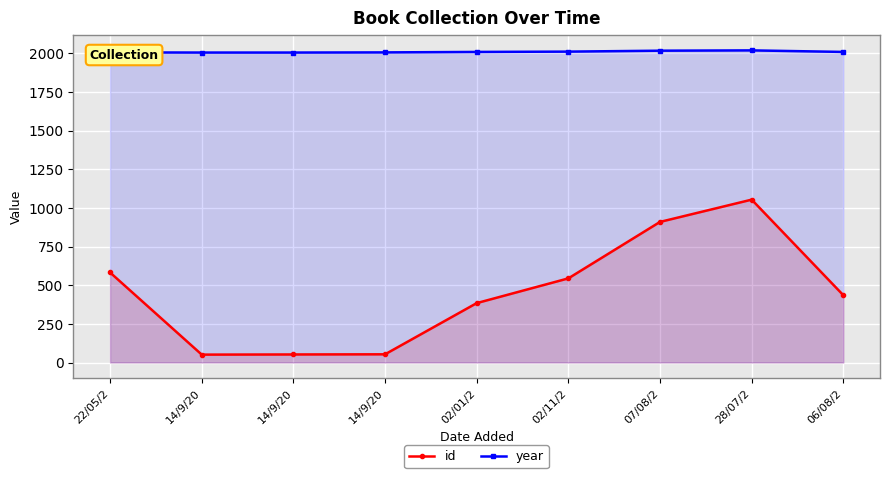

The id series shows 904 at 02/11/2. True or false?

False